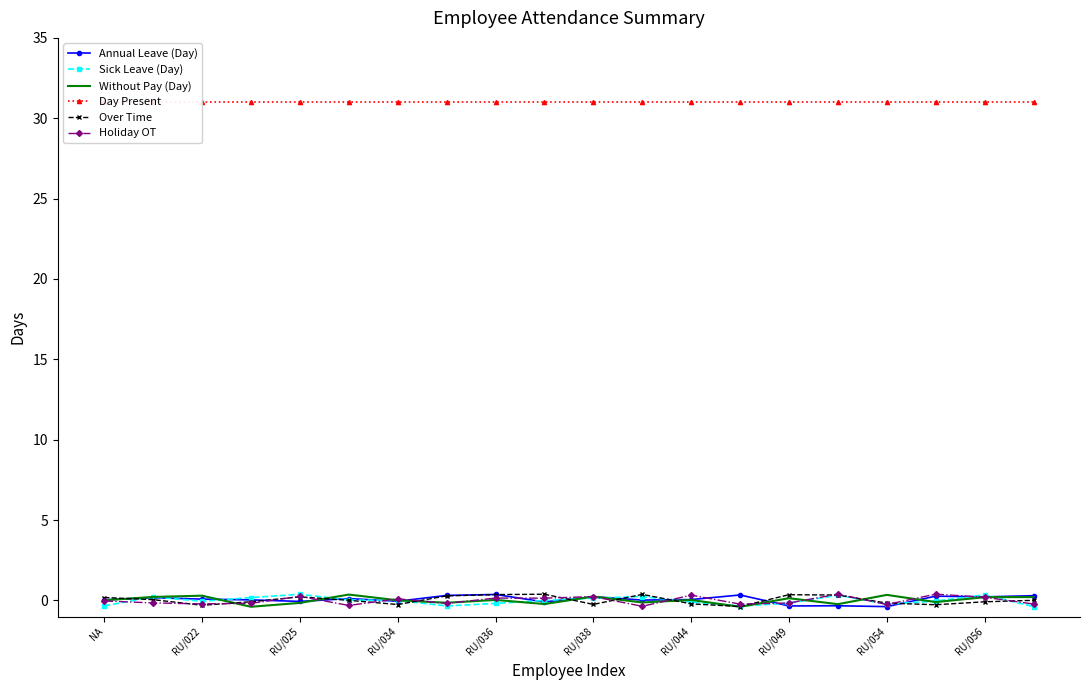

At how many categories does at least one series exceed 26?

20